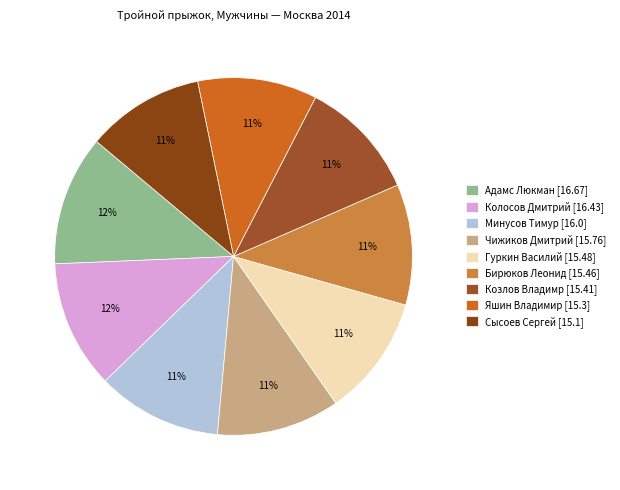

Approximately how many times larger is the value at Минусов Тимур compared to Колосов Дмитрий?

1.0